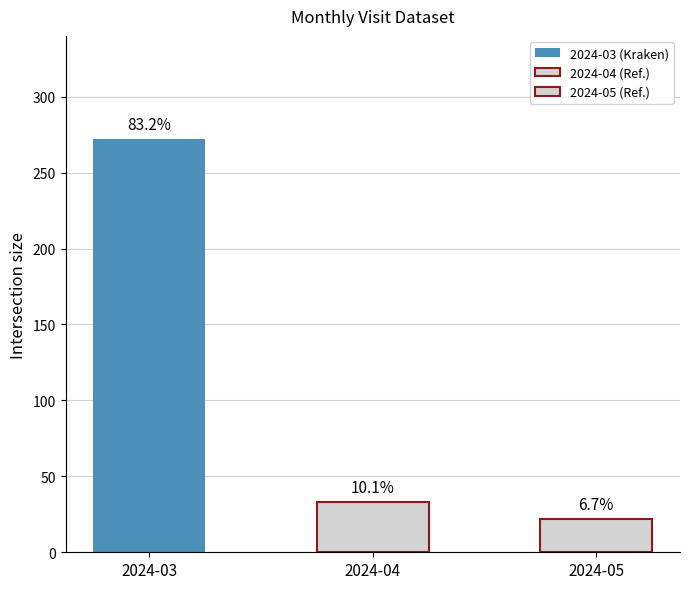

True or false: the data shows 439 at 2024-03.

False